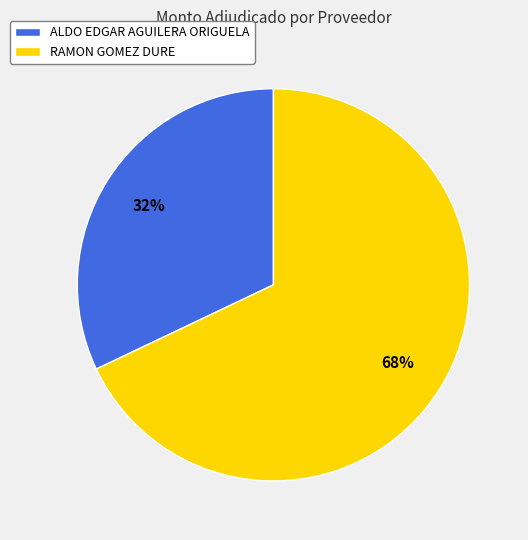

To the nearest percent, what is the difference between the ALDO EDGAR AGUILERA ORIGUELA and RAMON GOMEZ DURE slice percentages?

36%